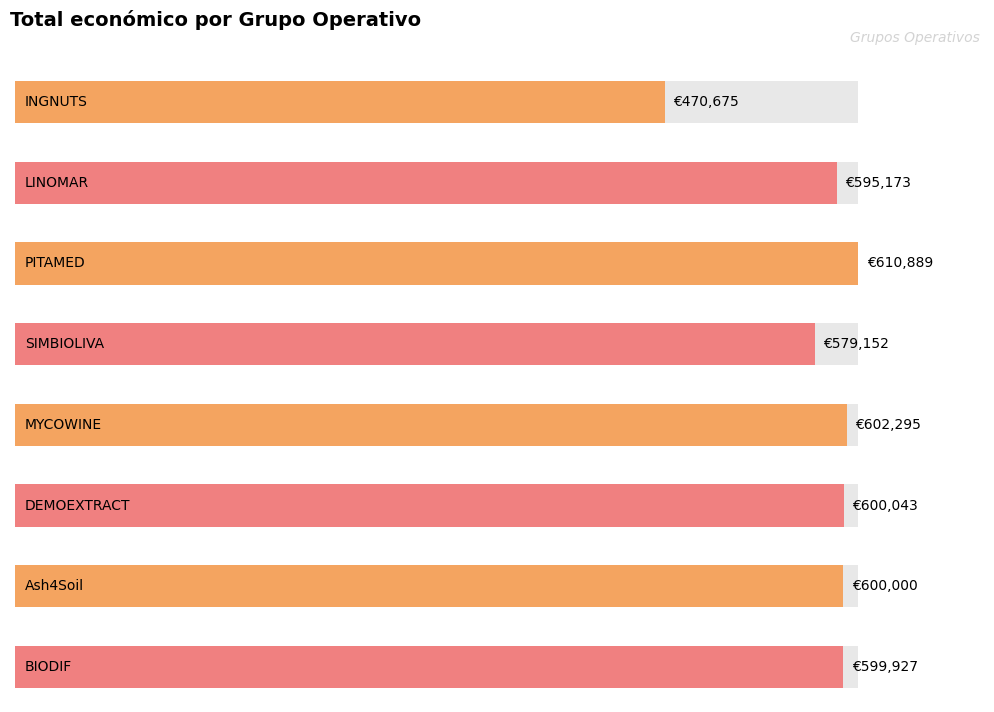

Are the bars grouped side by side (vs. stacked)?

No